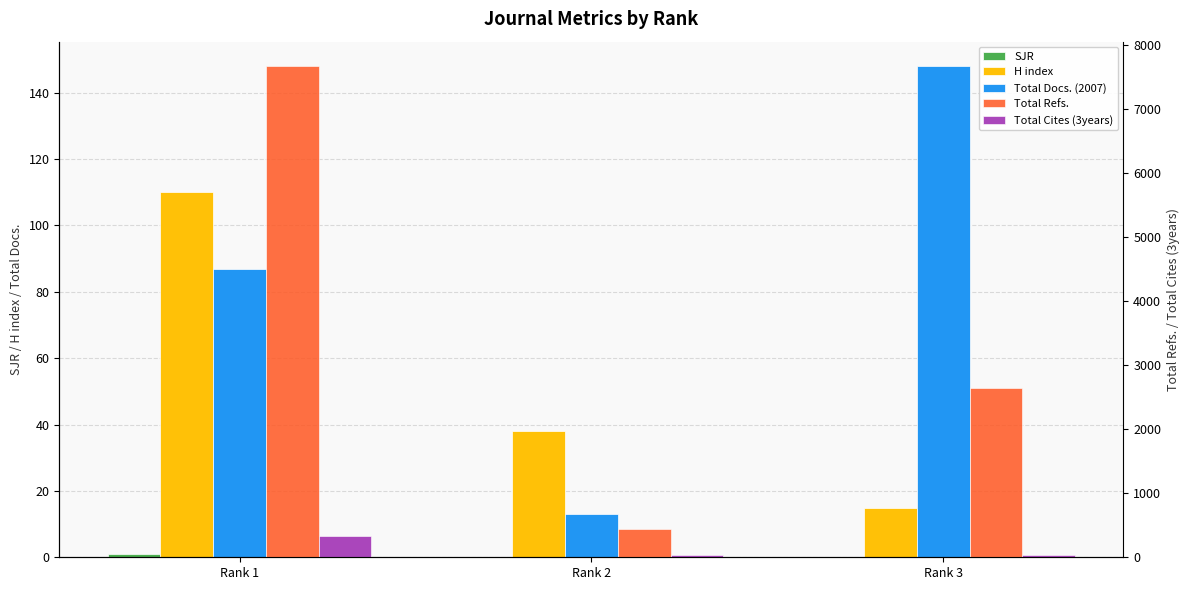

At which category is the sum across all series the highest?

Rank 1